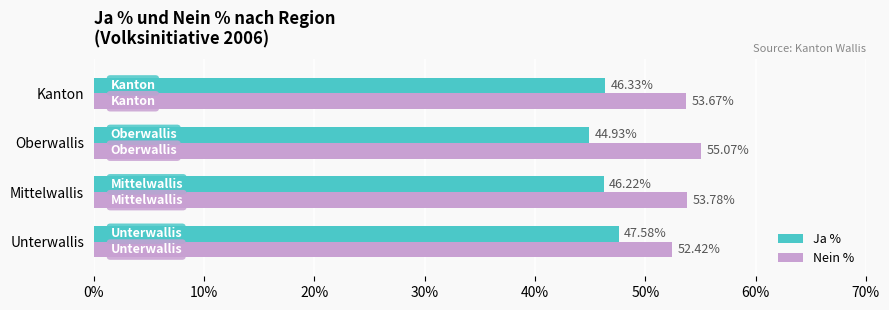

What is the difference between the second highest and minimum values in the Ja % series?

1.4